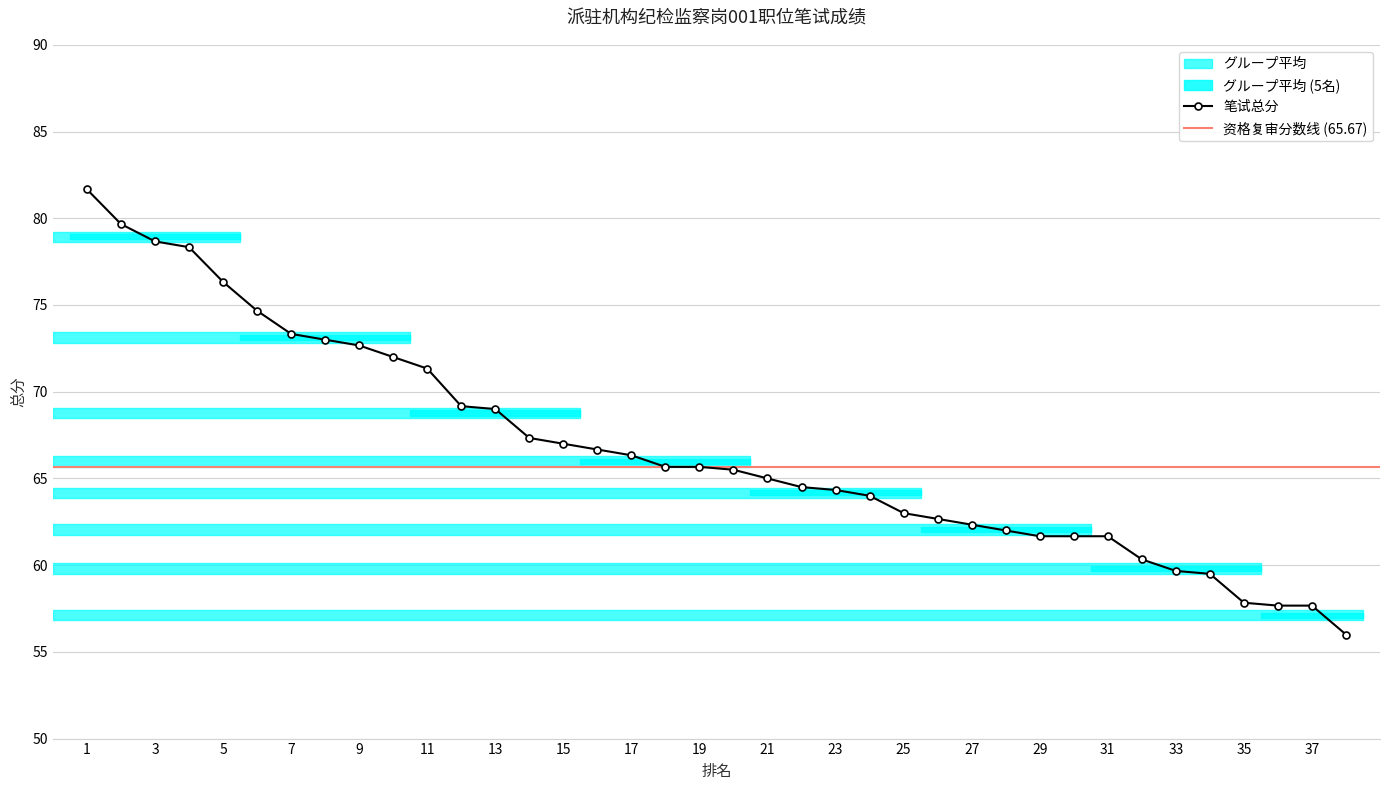

Does the chart have visible grid lines?

Yes